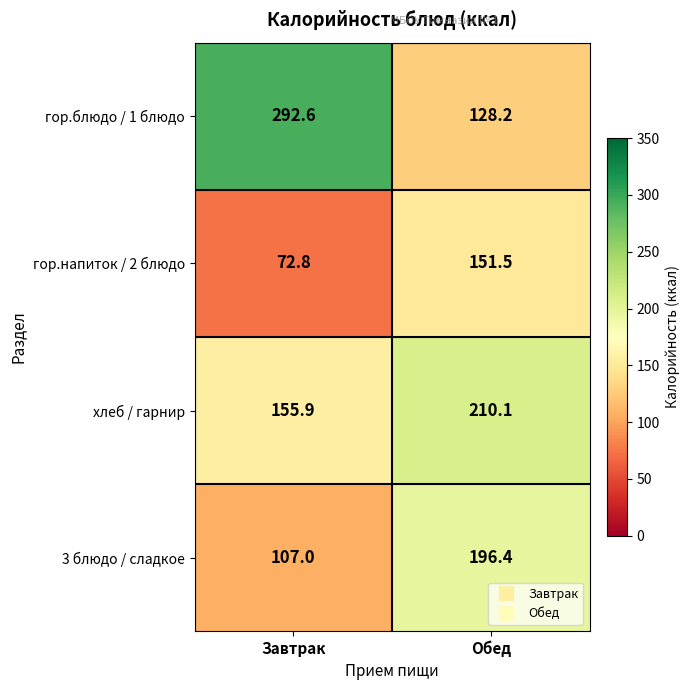

What is the total value across all series at Завтрак?

628.3